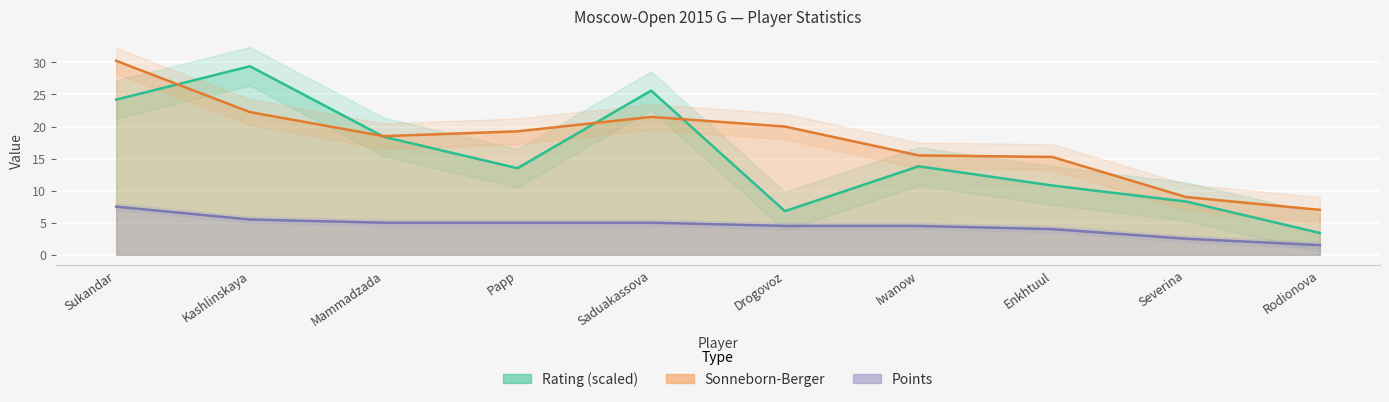

What position from the right is Iwanow?

4